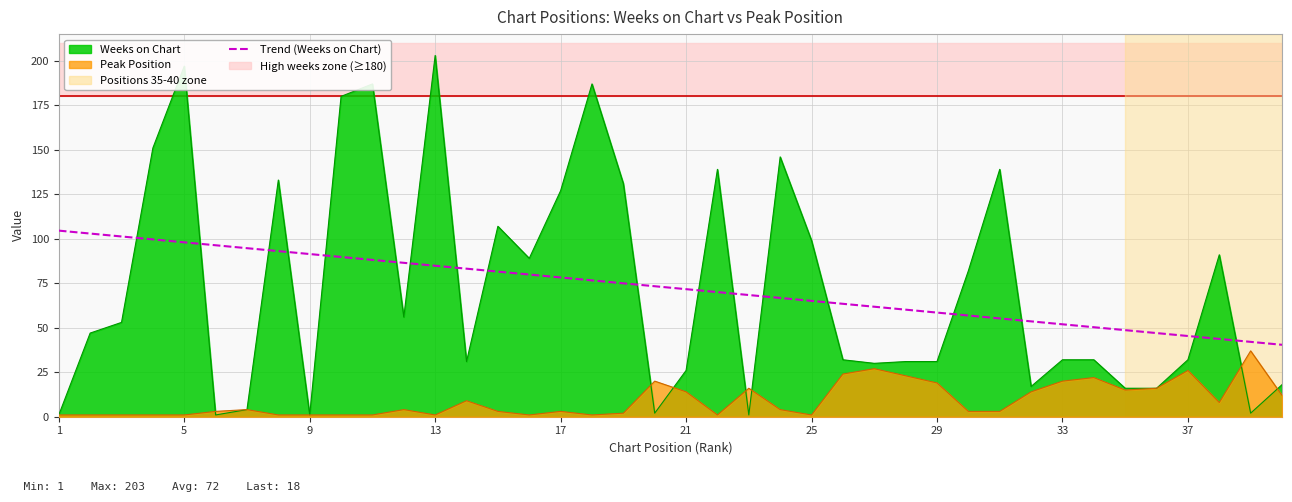

What is the sum of all Weeks on Chart values?

2900